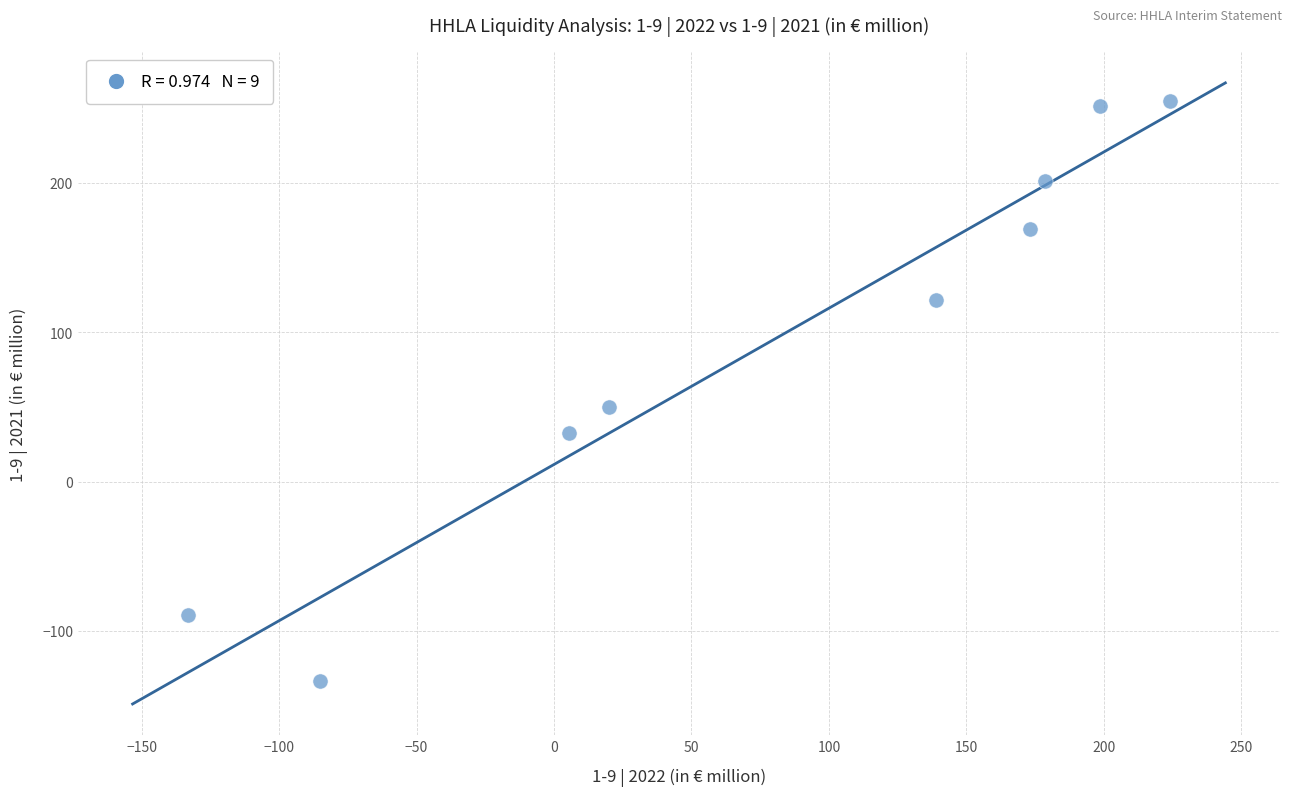

What is the average Y value?

95.2